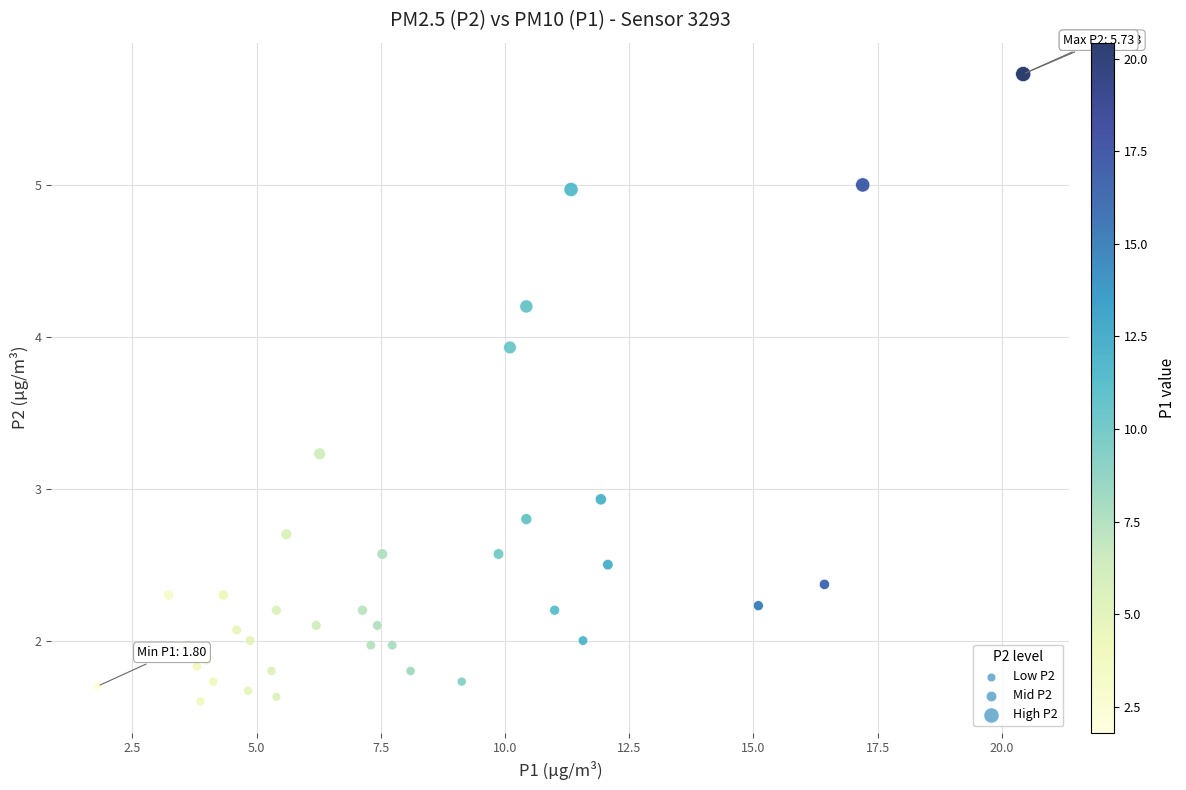

What Y value in the scatter plot is closest to 3?

2.9